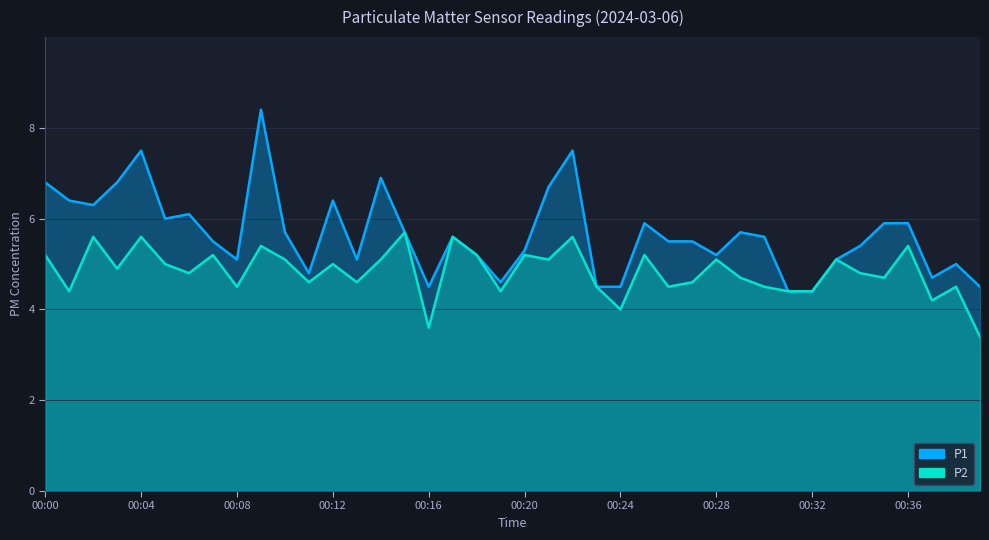

Which series has the widest spread of values?

P1